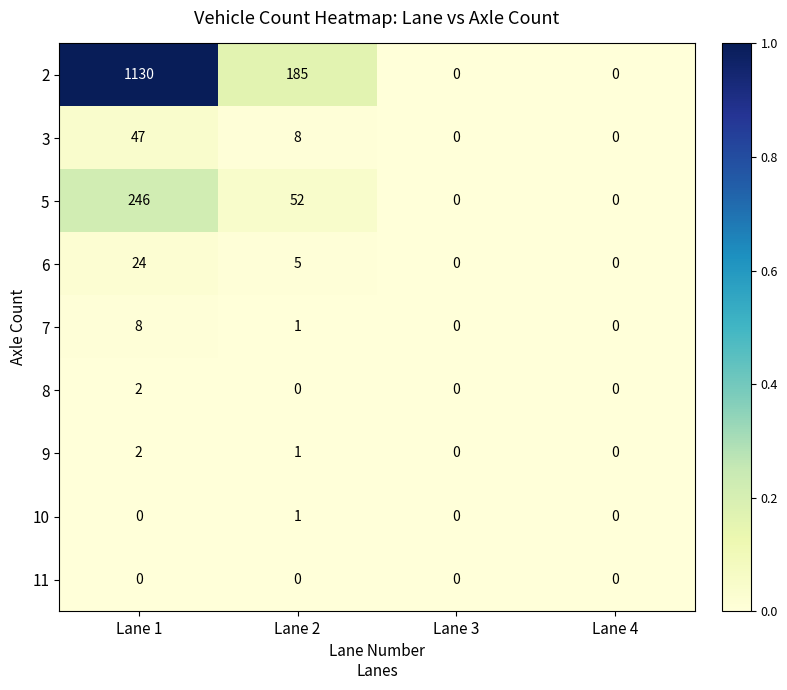

At which category does the chart reach its peak across all series?

Lane 1